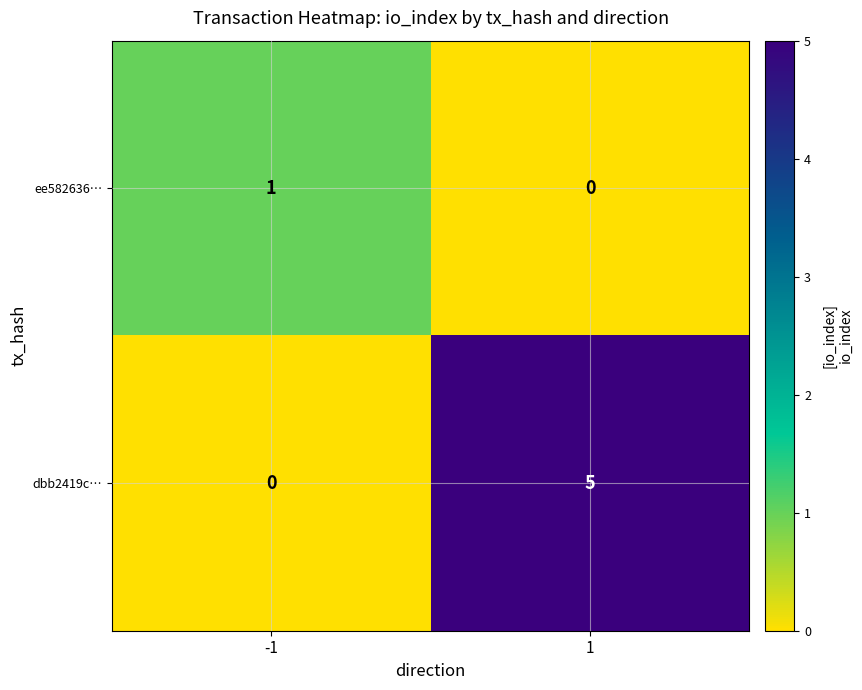

At -1, list the series in order from smallest to largest.

dbb2419c…, ee582636…